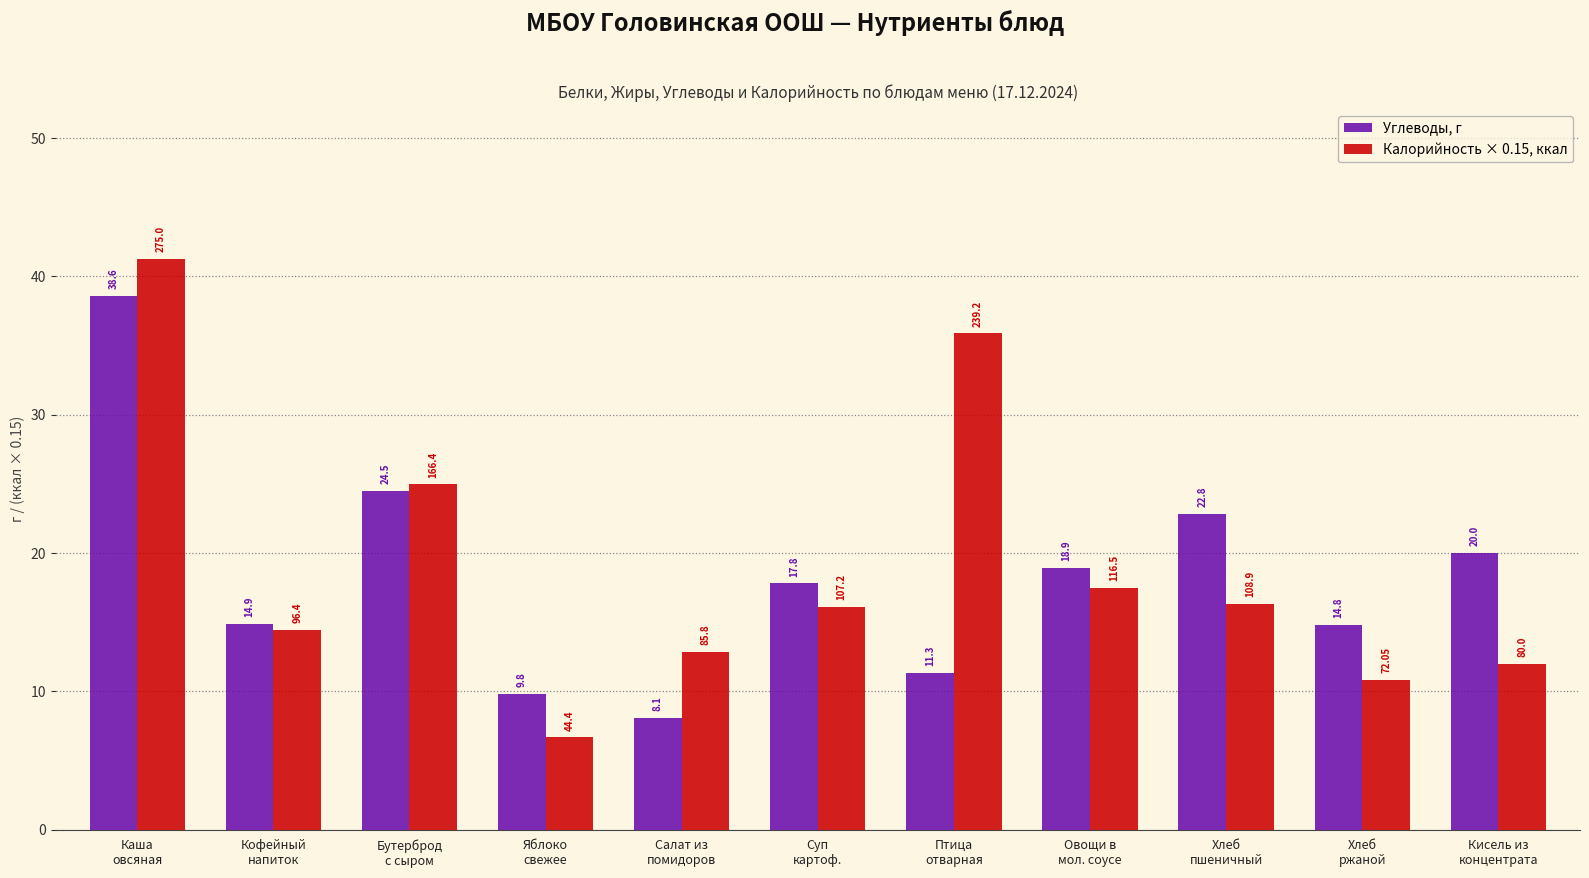

Count the number of data series in this chart.

2